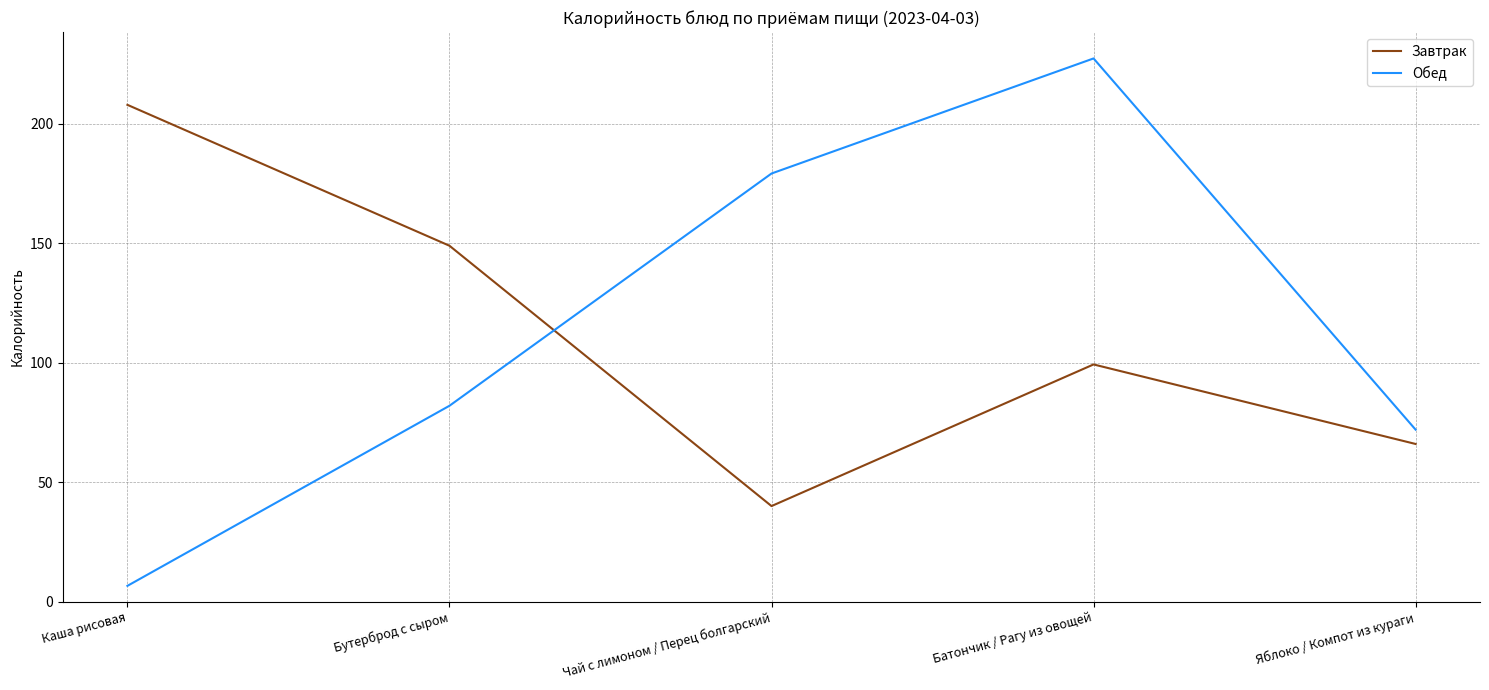

True or false: Обед and Завтрак cross at least once.

True